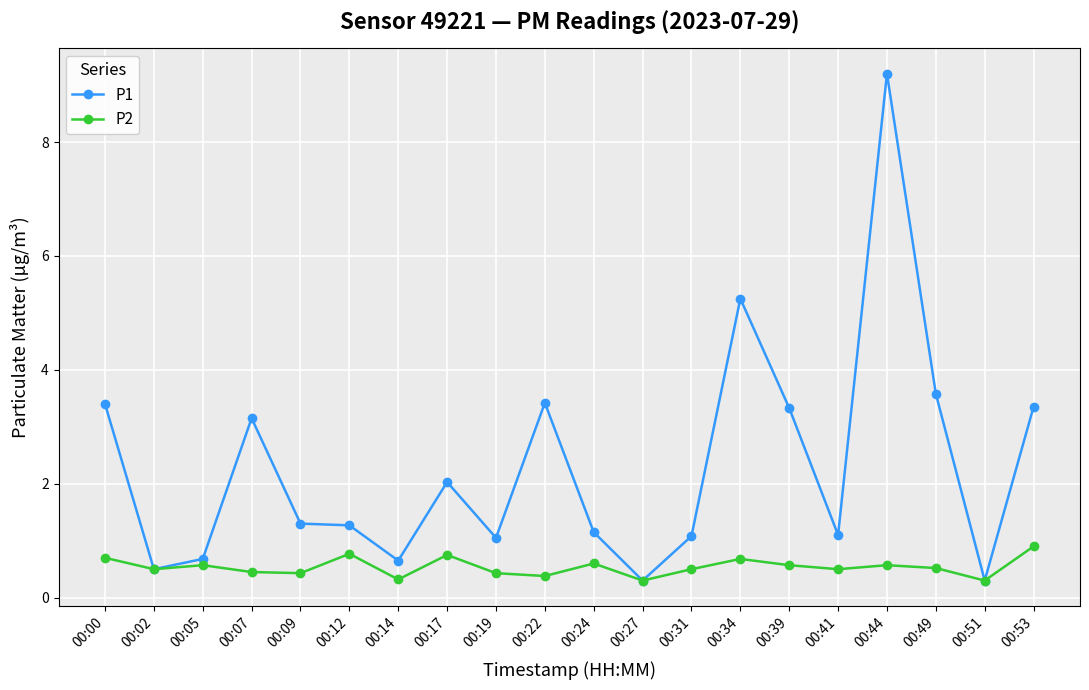

Rank the series by their average value, from lowest to highest.

P2, P1